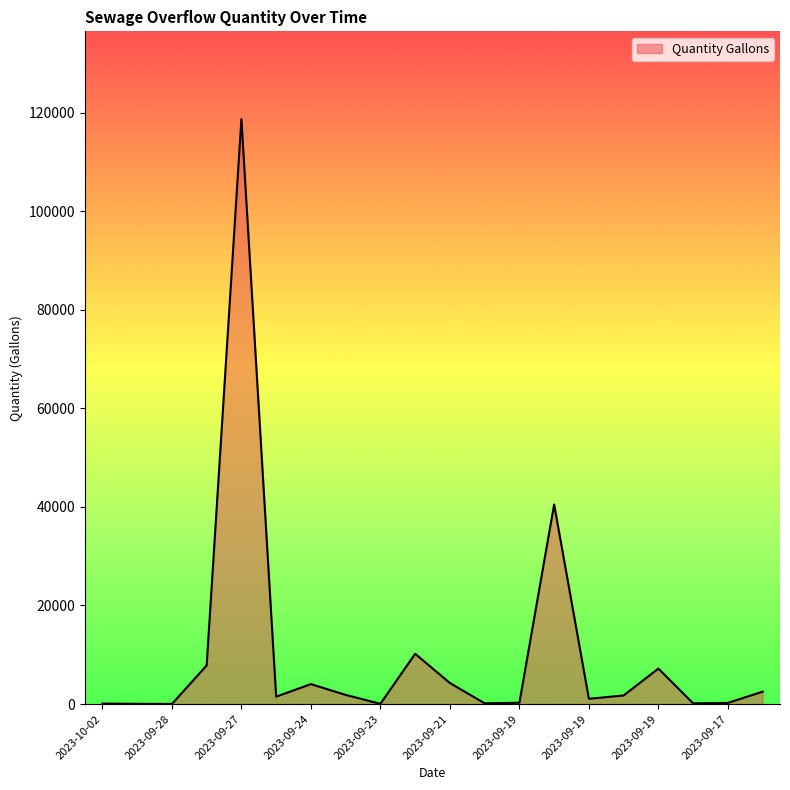

What is the difference between the maximum and minimum values?

118650